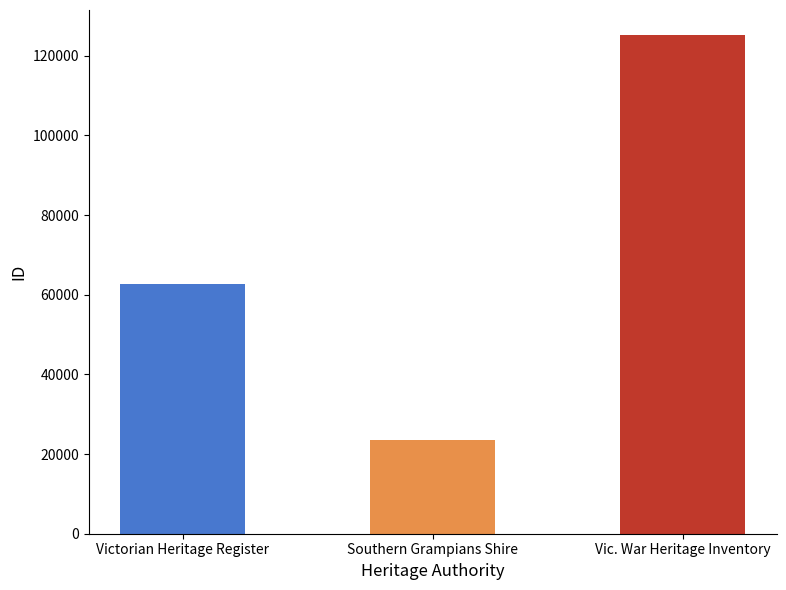

Approximately how many times larger is the value at Vic. War Heritage Inventory compared to Victorian Heritage Register?

2.0